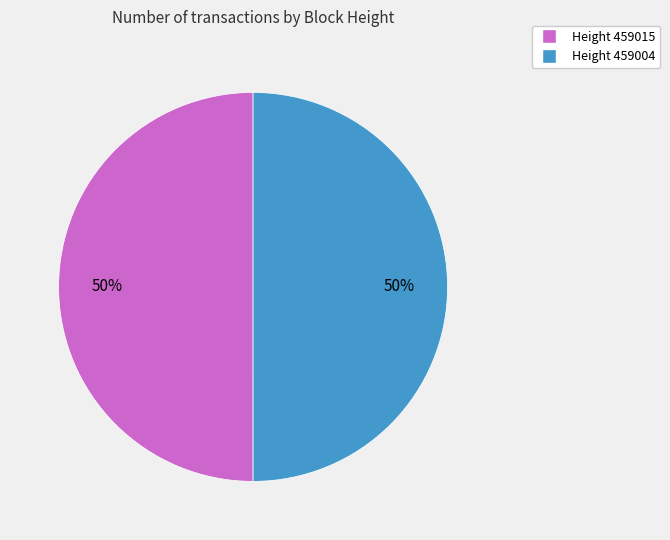

Rank the categories by value from lowest to highest.

459004, 459015